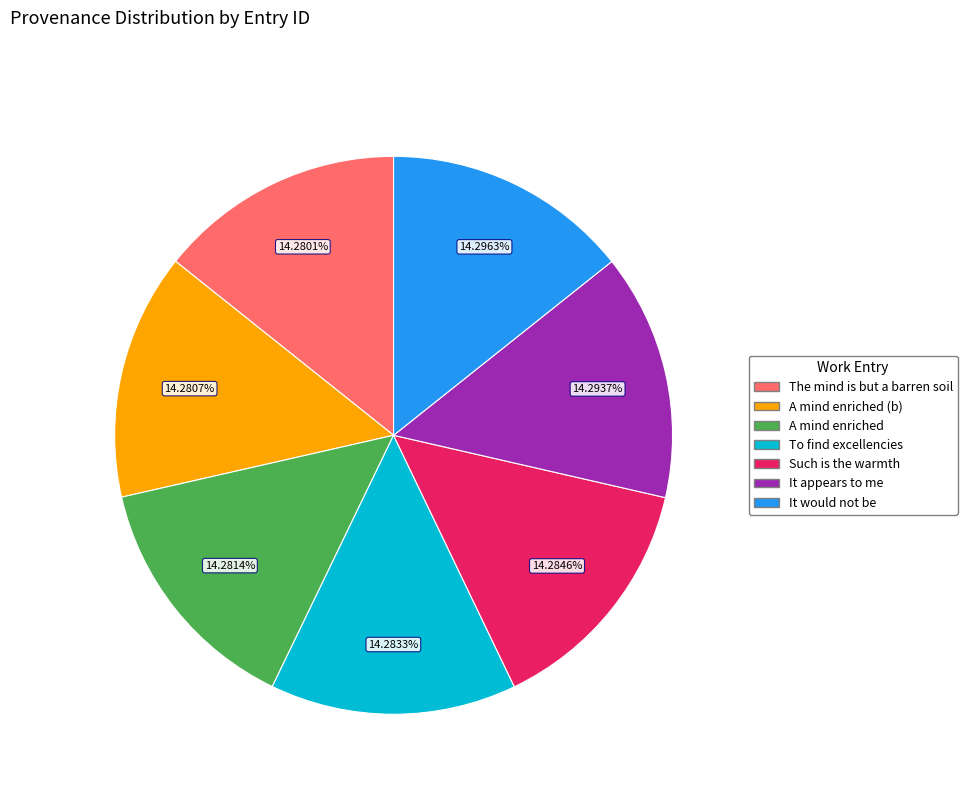

How many segments does this pie chart have?

7